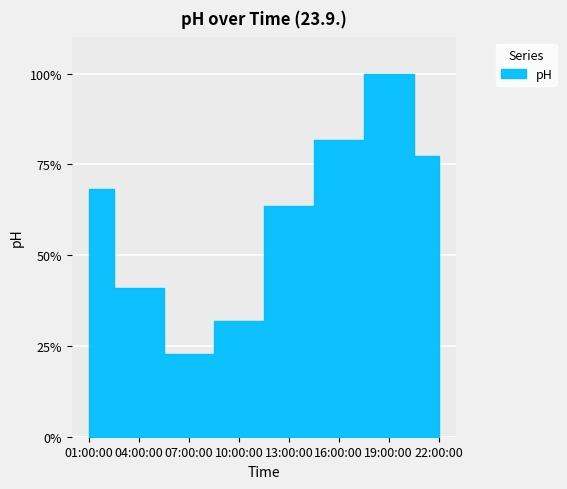

How many interior local peaks (higher than both neighbors) does the data have?

1